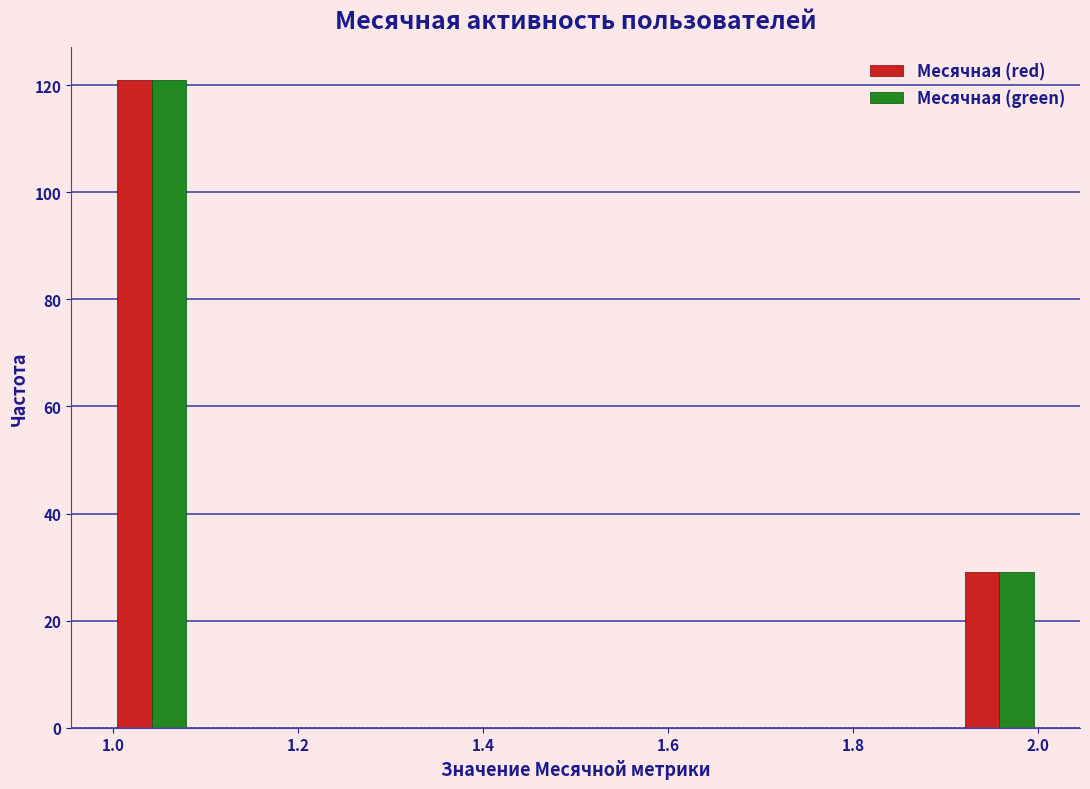

Reading left to right, transcribe this chart: for each range on the x-axis, give the height of each series' bar. Neither the bar edges nor the heights are printed on the chart, so give them approximately, as read against the axes.

1.00 to 1.08: Месячная (red)=122	Месячная (green)=122
1.08 to 1.16: Месячная (red)=0	Месячная (green)=0
1.16 to 1.26: Месячная (red)=0	Месячная (green)=0
1.26 to 1.34: Месячная (red)=0	Месячная (green)=0
1.34 to 1.42: Месячная (red)=0	Месячная (green)=0
1.42 to 1.50: Месячная (red)=0	Месячная (green)=0
1.50 to 1.58: Месячная (red)=0	Месячная (green)=0
1.58 to 1.66: Месячная (red)=0	Месячная (green)=0
1.66 to 1.76: Месячная (red)=0	Месячная (green)=0
1.76 to 1.84: Месячная (red)=0	Месячная (green)=0
1.84 to 1.92: Месячная (red)=0	Месячная (green)=0
1.92 to 2.00: Месячная (red)=30	Месячная (green)=30